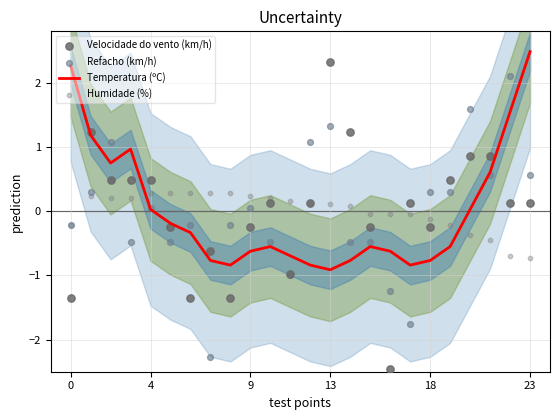

Which series reaches the maximum Y coordinate?

Temperatura (ºC)